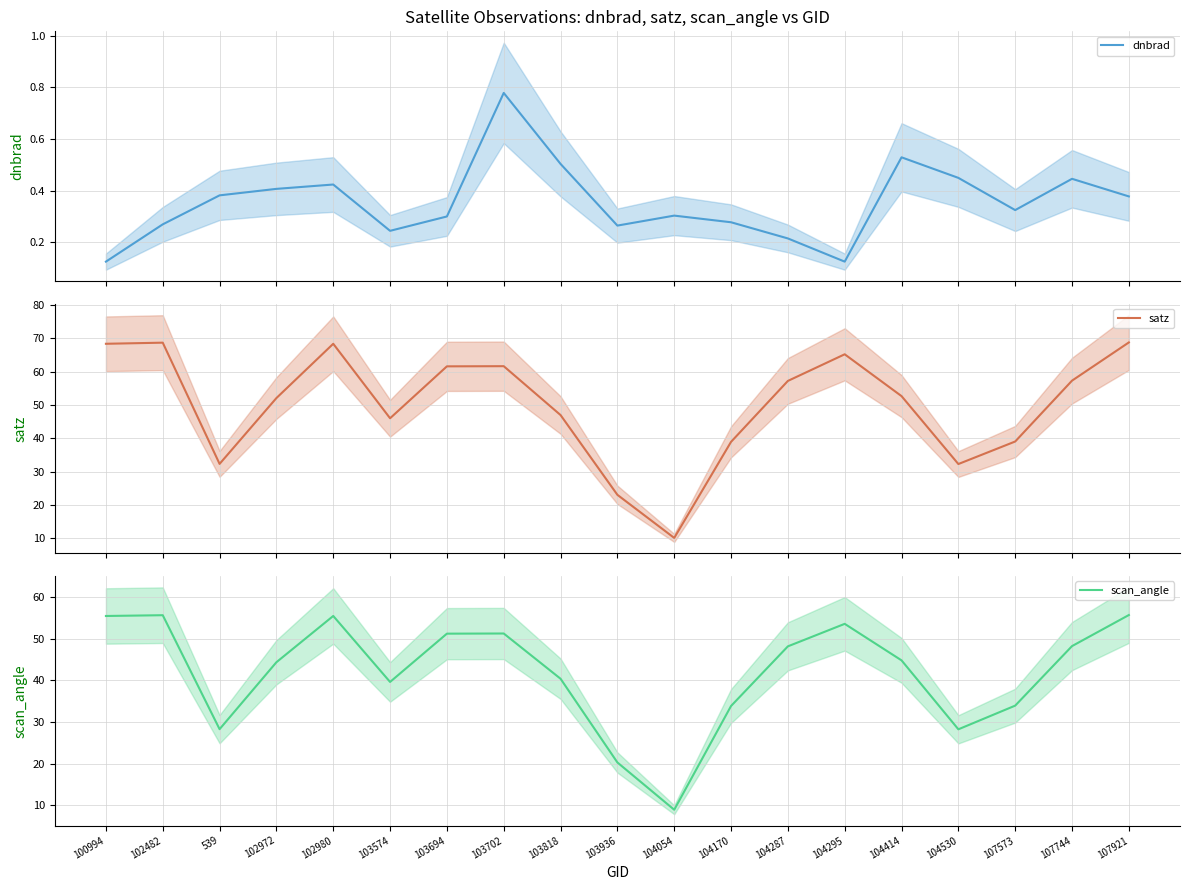

In dnbrad, how many points are lower than both neighbors (excluding endpoints)?

4